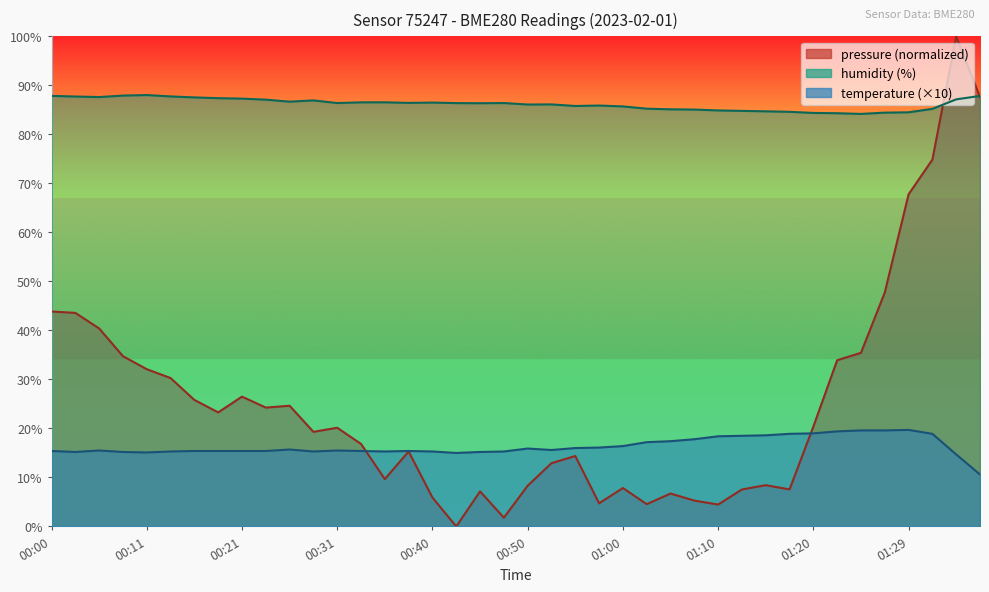

What is the total value across all series at 00:40?

107.7